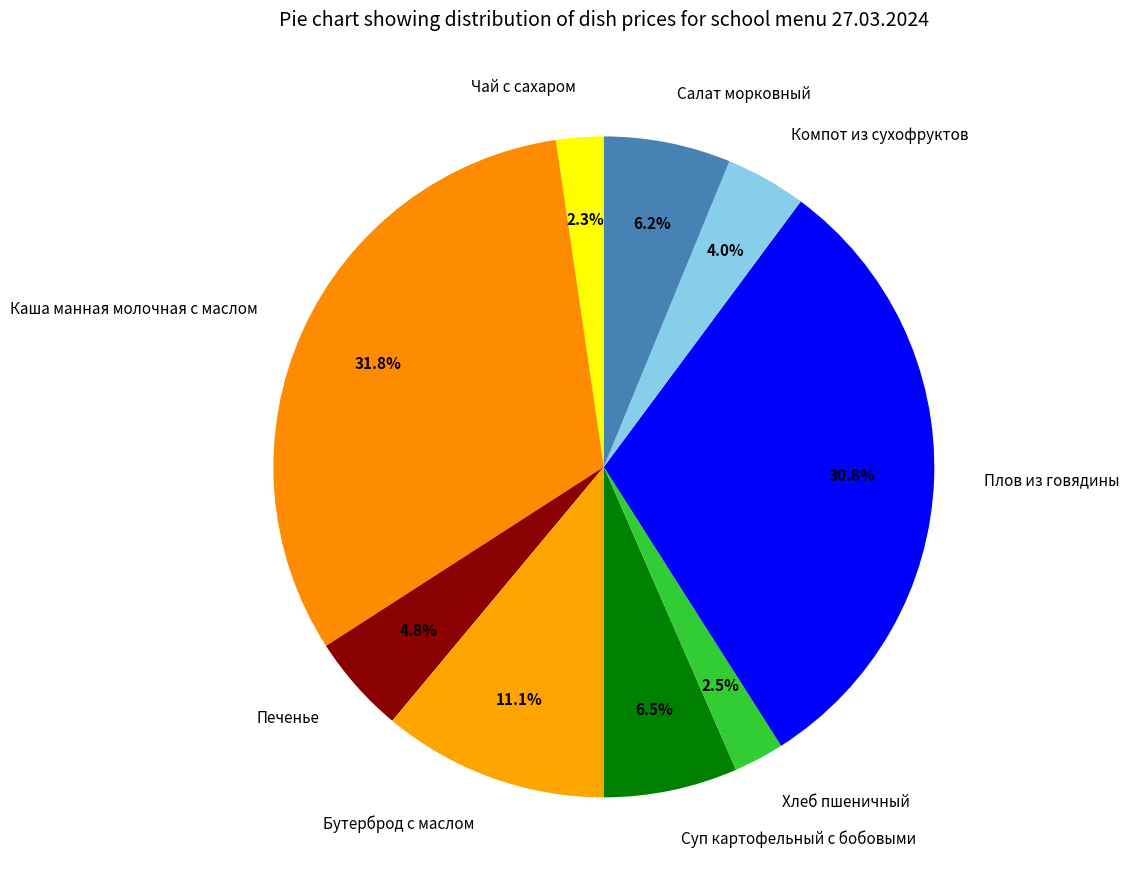

The Плов из говядины slice represents 31% of the pie. True or false?

True